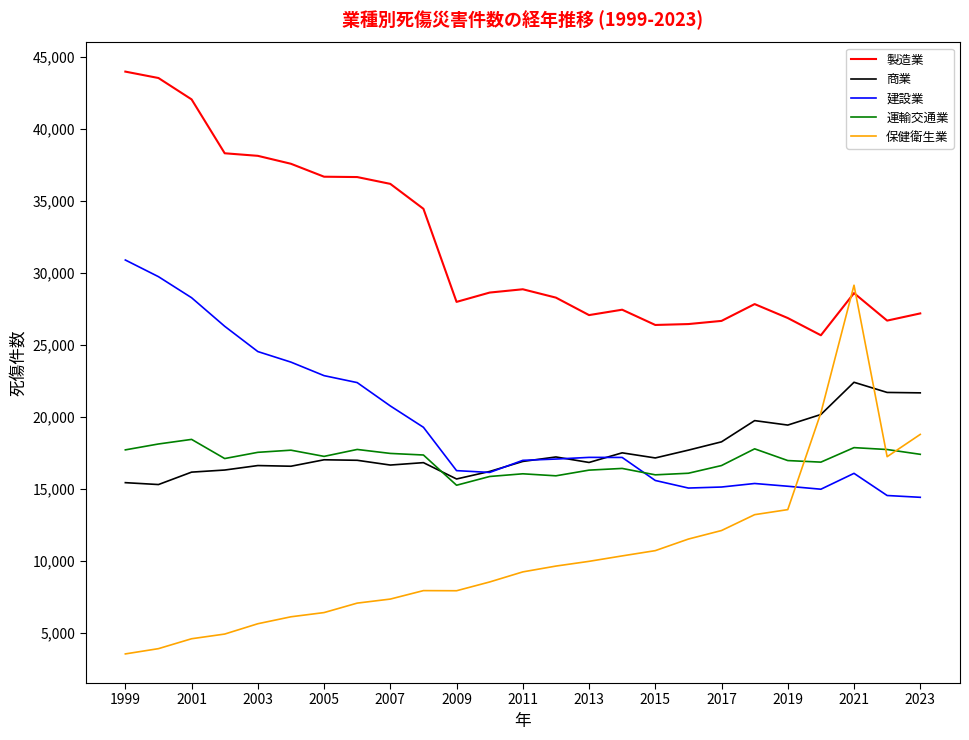

What is the smallest value displayed?

3531